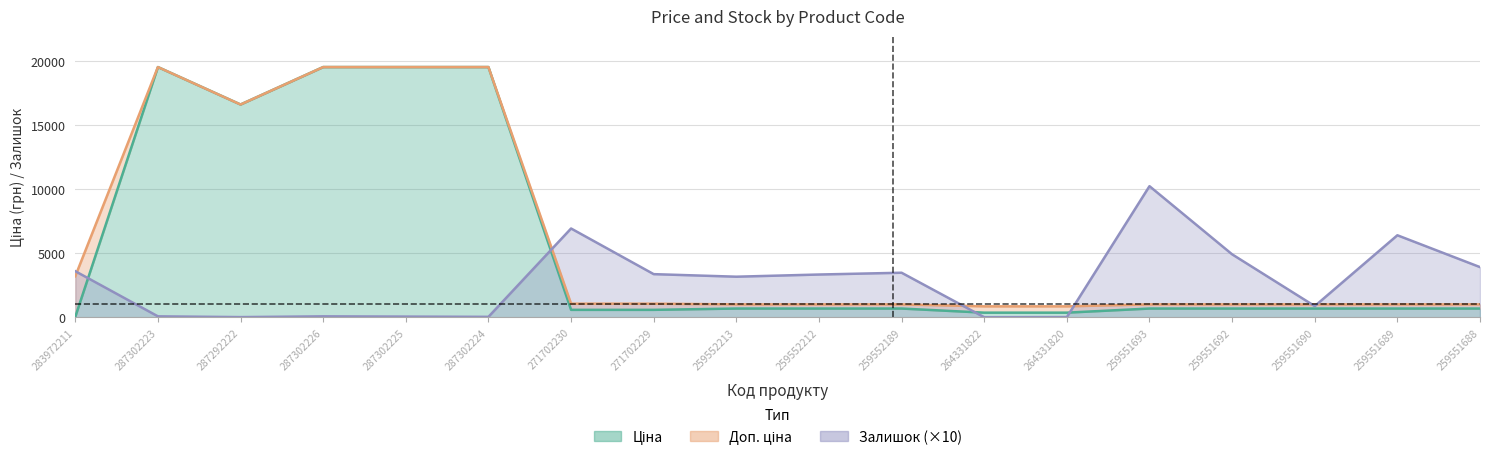

What is the value of the Доп. ціна point at the 10th from the left?

1004.1